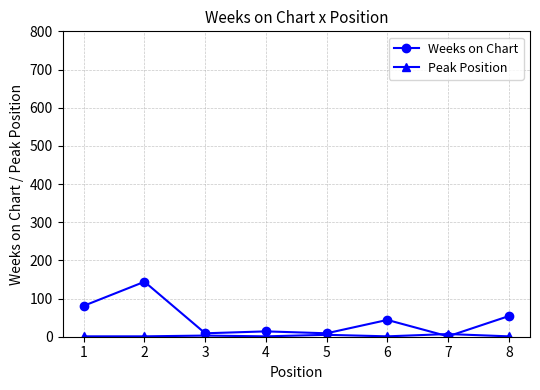

True or false: Weeks on Chart has more than 0 points higher than both neighbors.

True